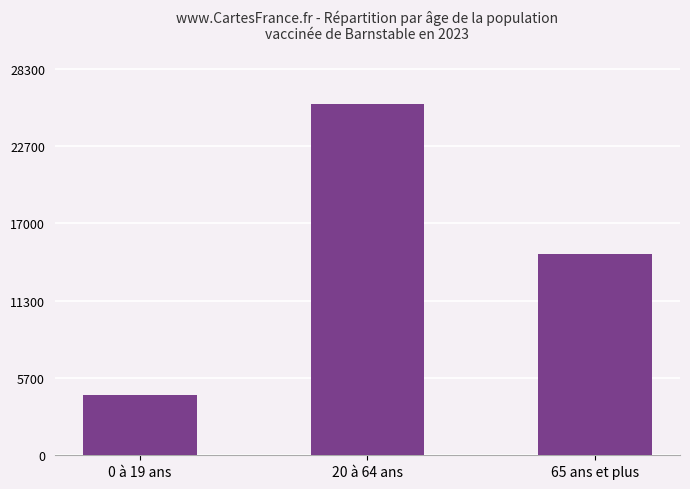

Rank the categories by value from lowest to highest.

0 à 19 ans, 65 ans et plus, 20 à 64 ans